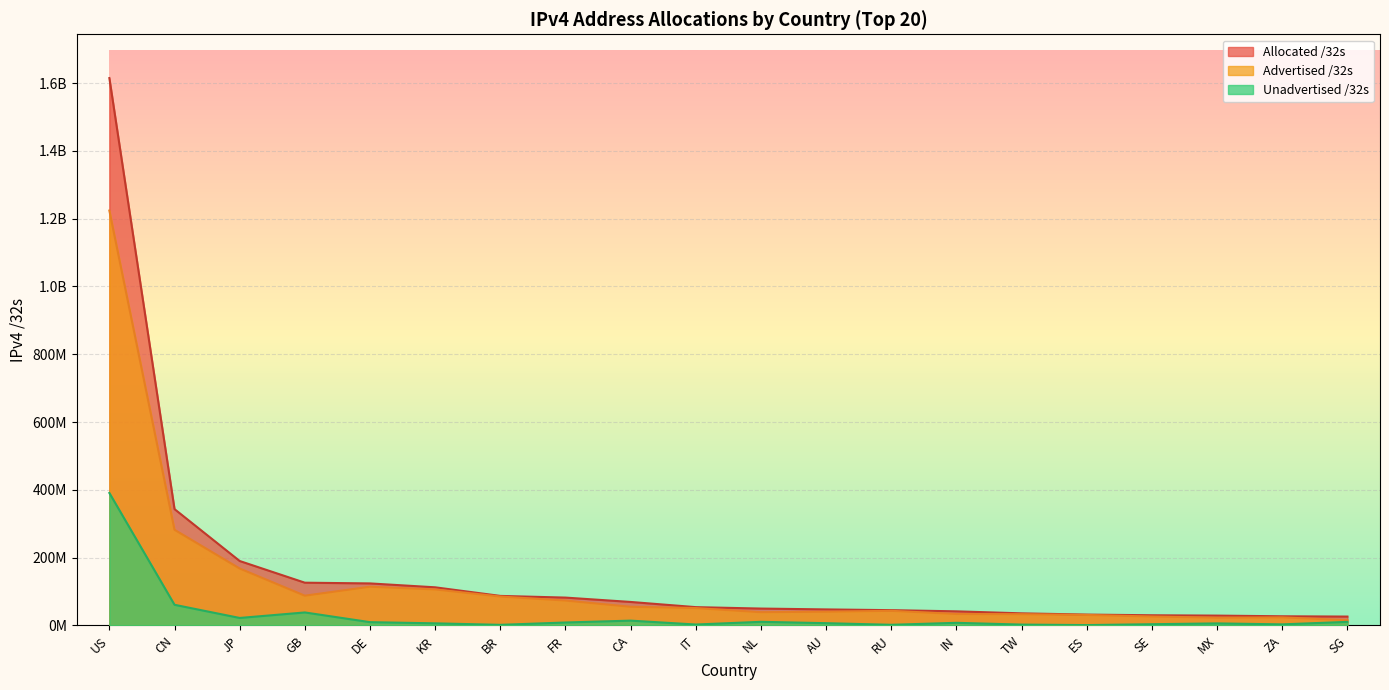

How many lines are shown in the chart?

3